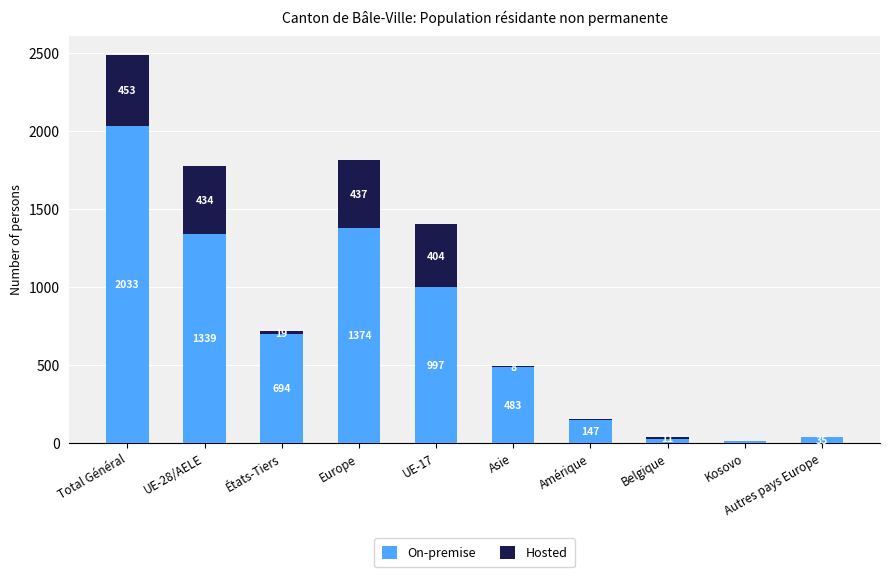

The On-premise series shows 2033 at Total Général. True or false?

True